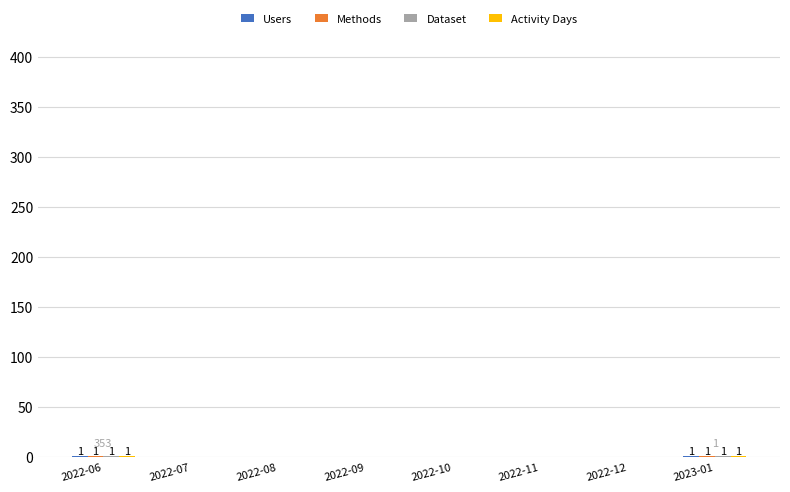

Are the bars horizontal?

No